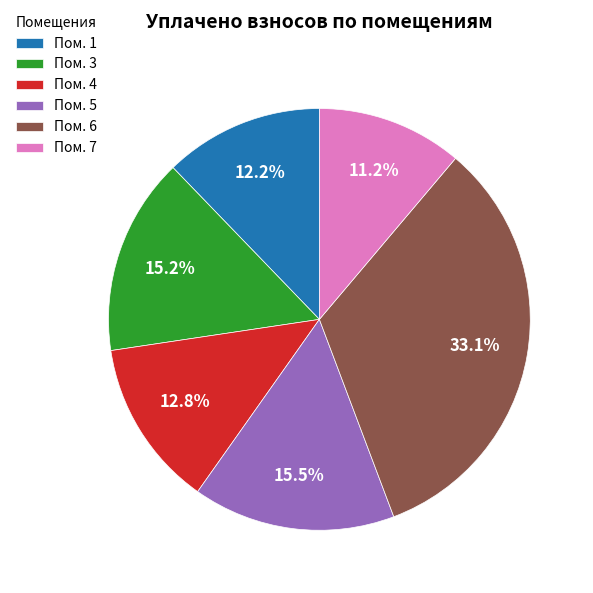

Does any single category account for the majority?

No